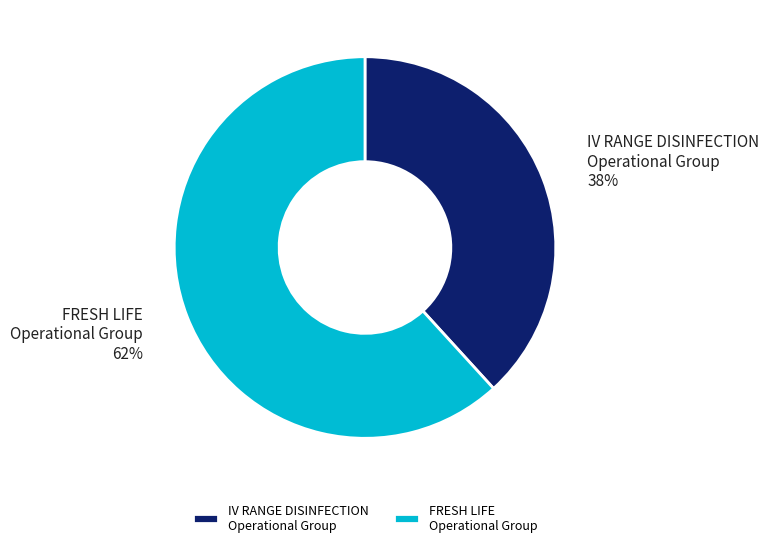

What percentage is the IV RANGE DISINFECTION Operational Group slice, to the nearest percent?

38%